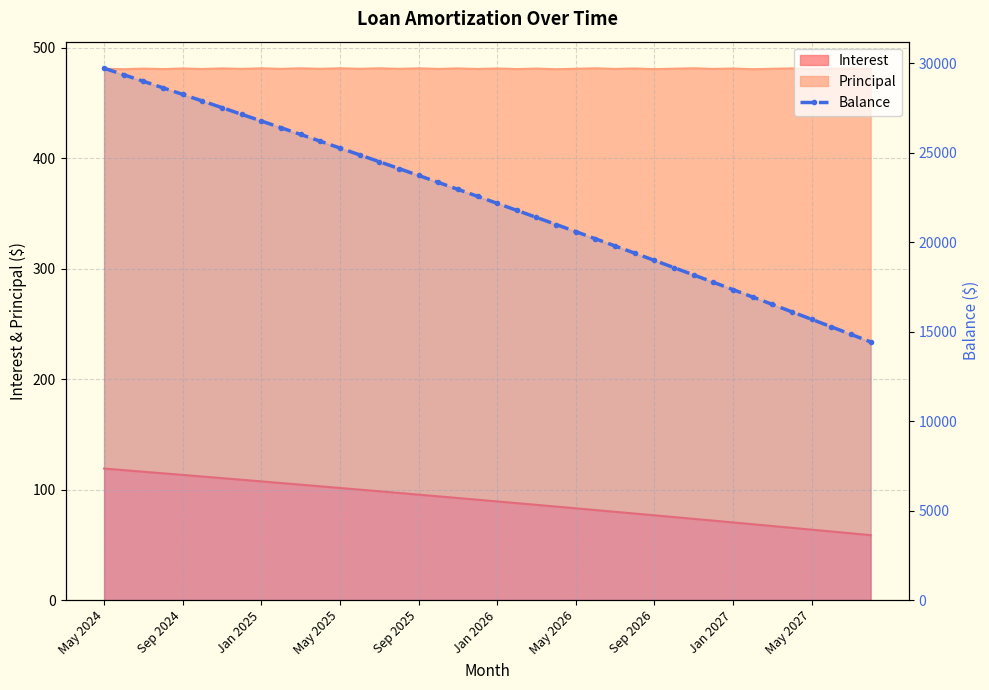

What is the value of the 5th point from the left?

28263